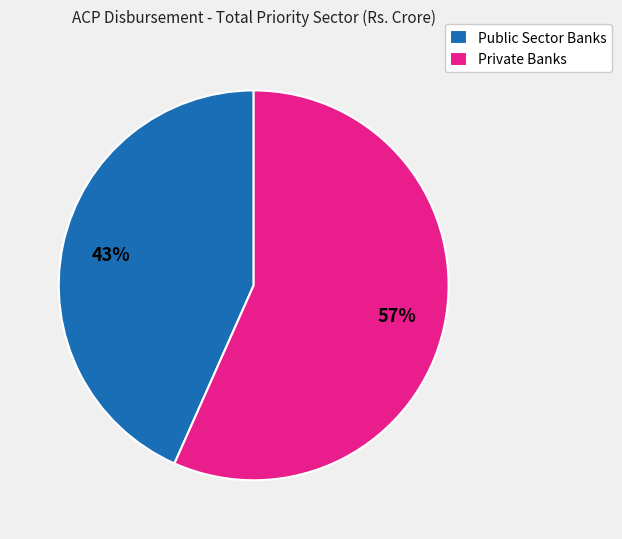

The Public Sector Banks slice represents 43% of the pie. True or false?

True